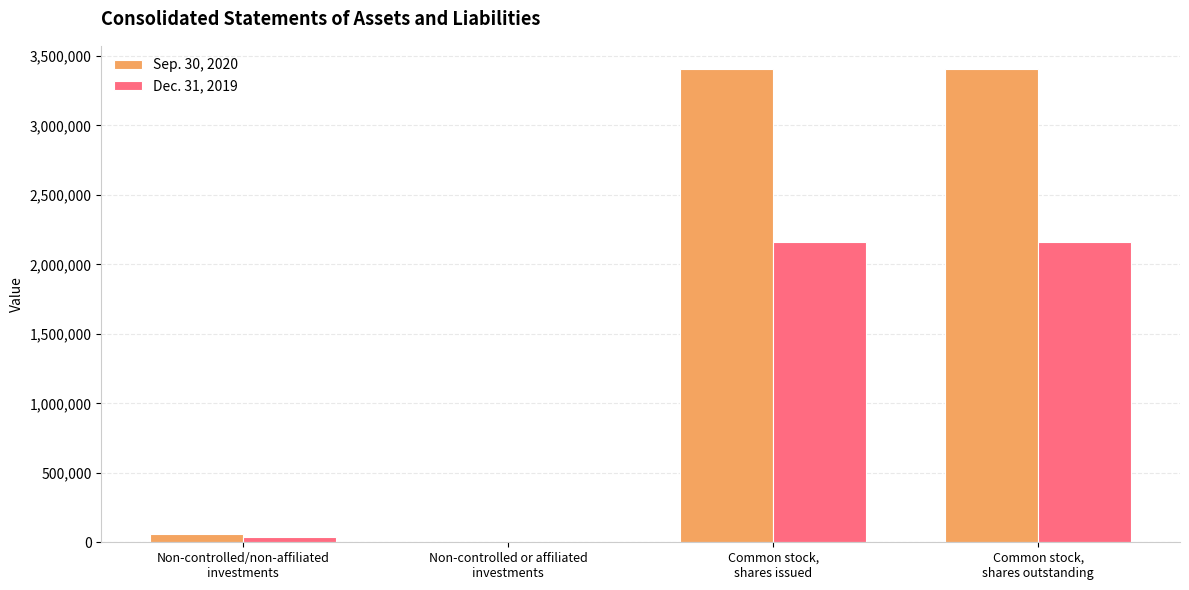

Which series has the largest total across all categories?

Sep. 30, 2020